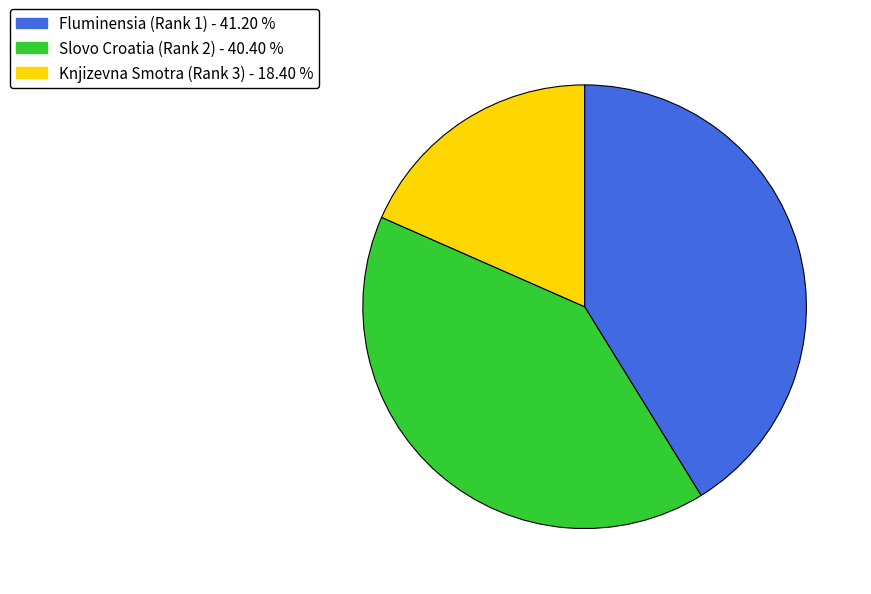

How many slices are in this pie chart?

3